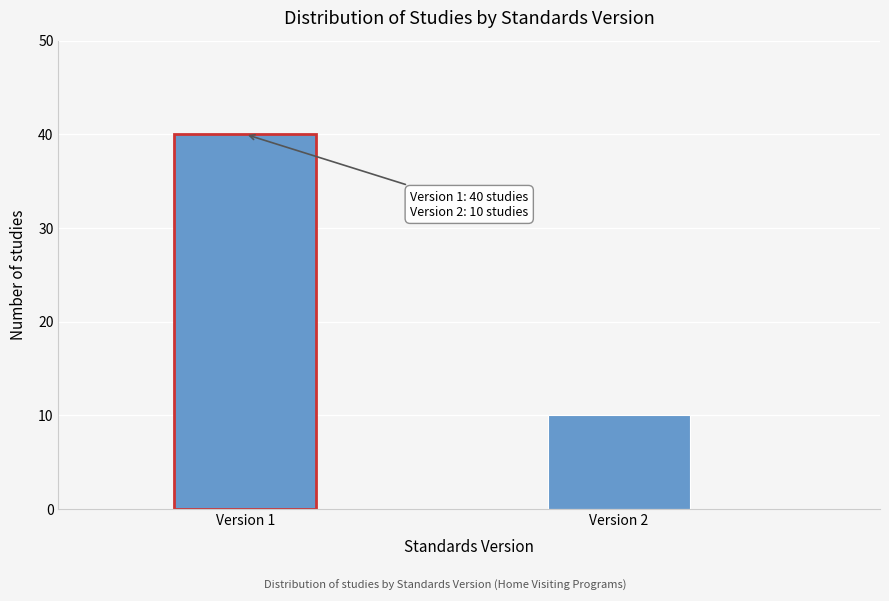

Reading left to right, transcribe all the data shown in this chart.

Version 1=40	Version 2=10